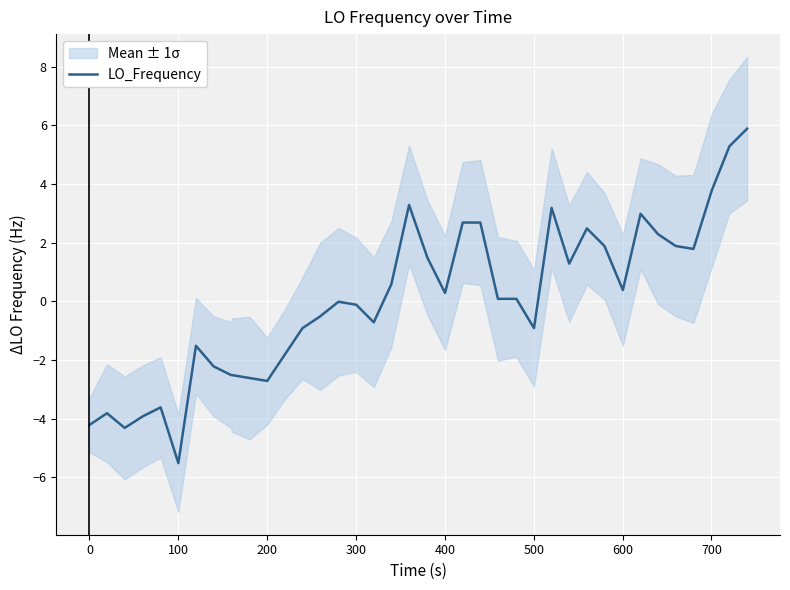

True or false: the data shows 0.1 at 26.

False